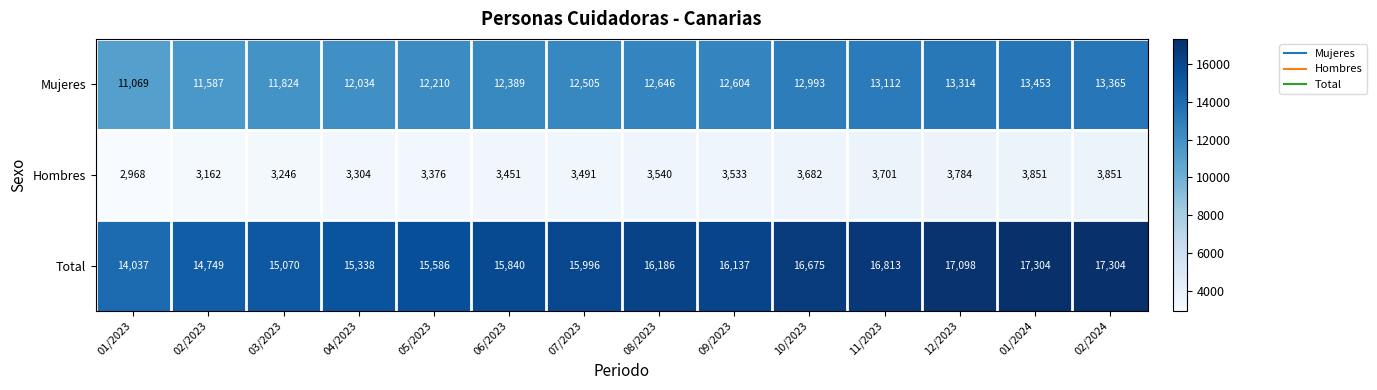

What is the difference between the maximum and minimum values in the Hombres series?

883